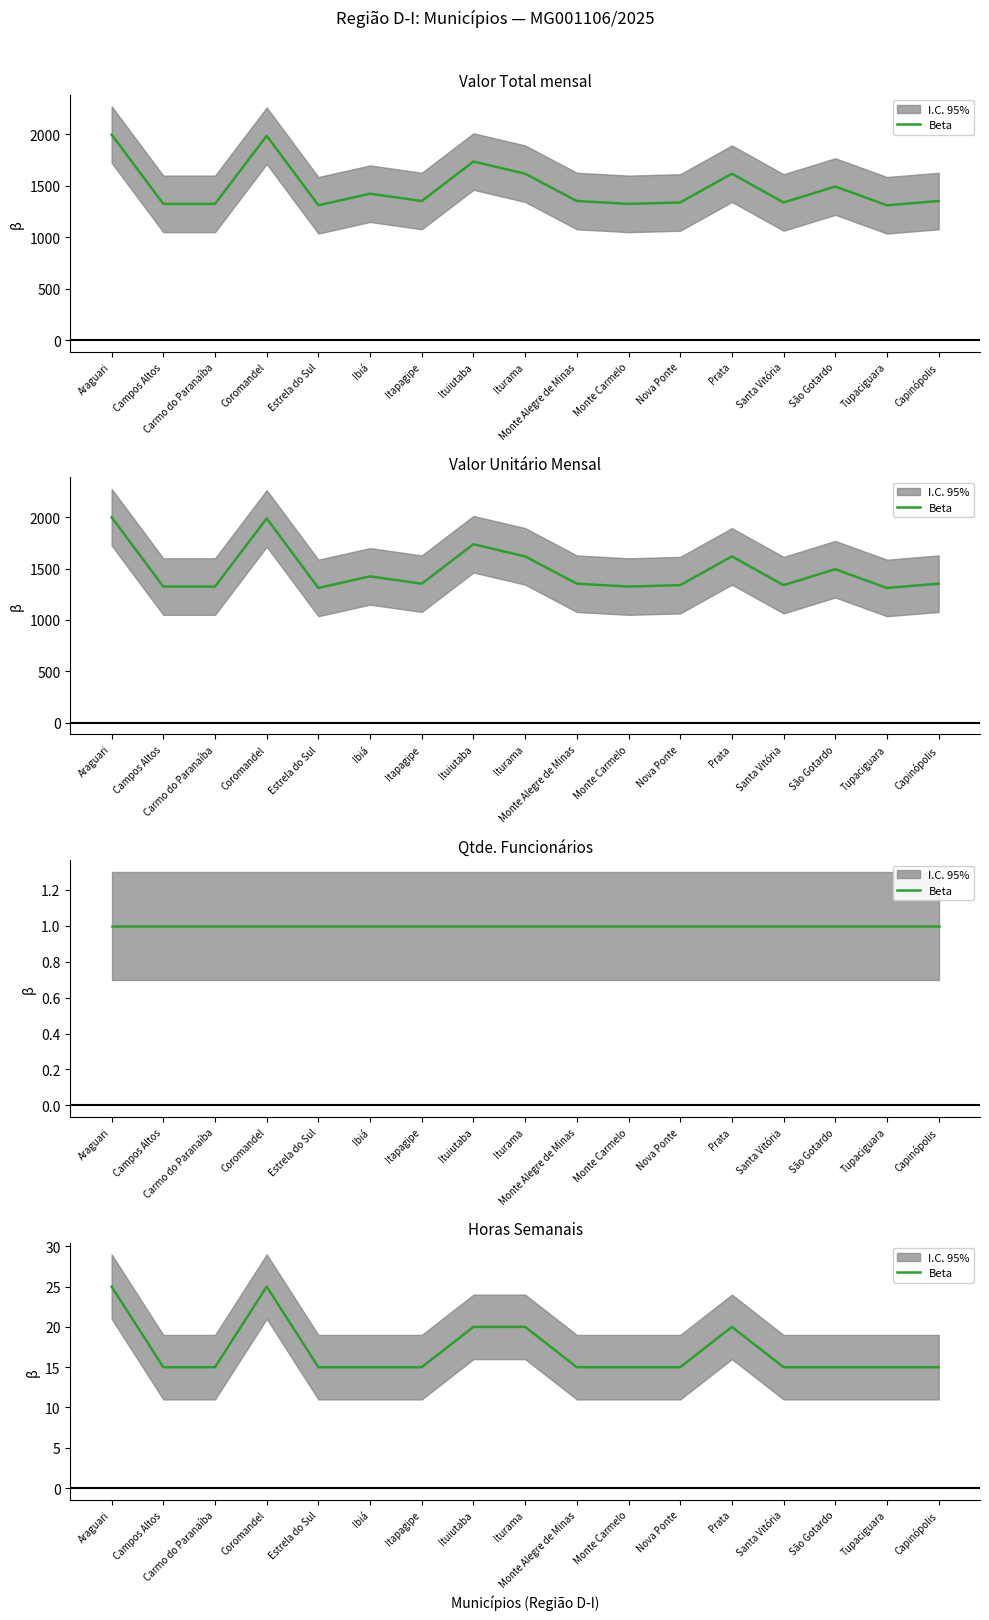

True or false: the data shows 25 at Araguari.

True